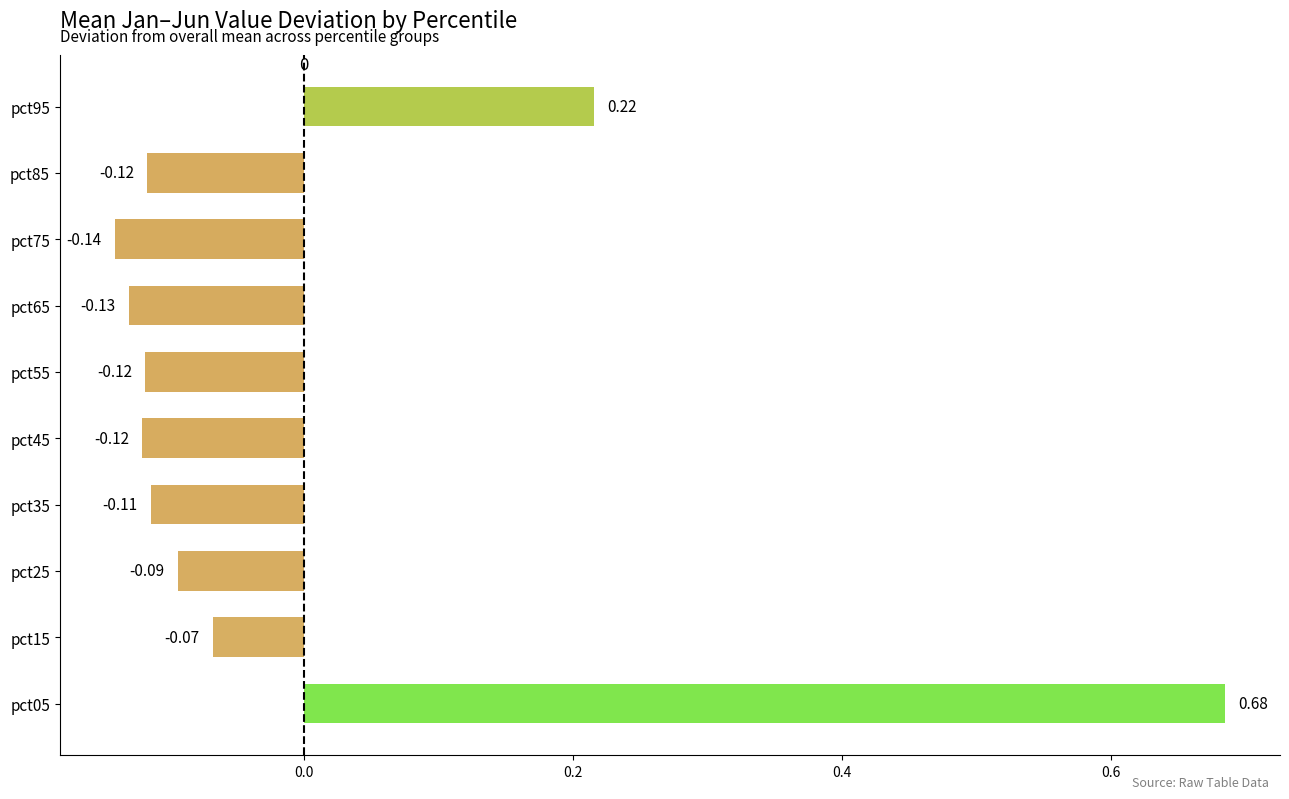

How many values exceed 0?

2